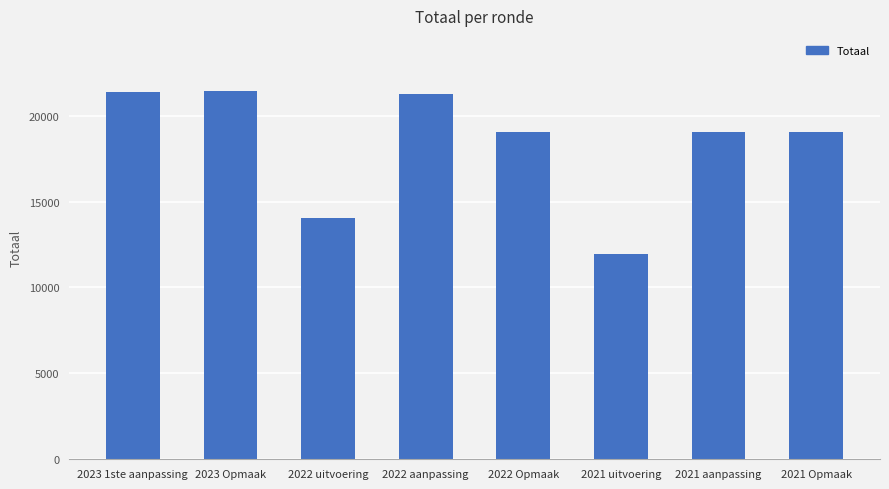

Where does the data first go above 19027?

2023 1ste aanpassing